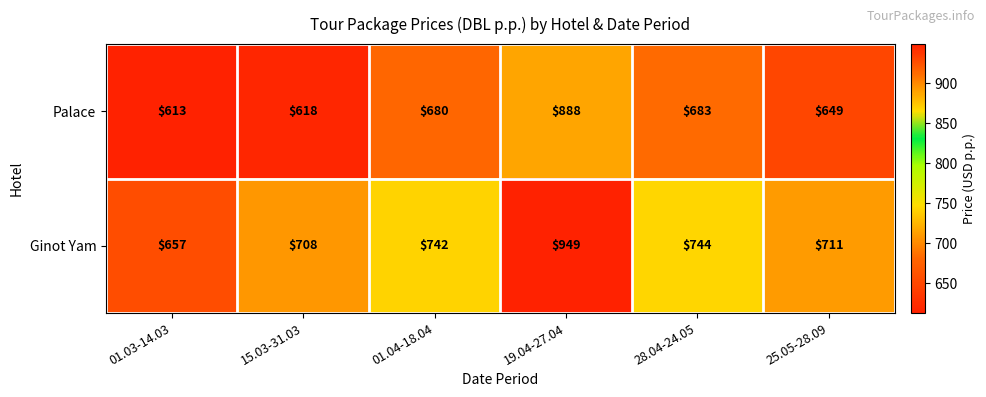

Which series has the largest total across all categories?

Ginot Yam